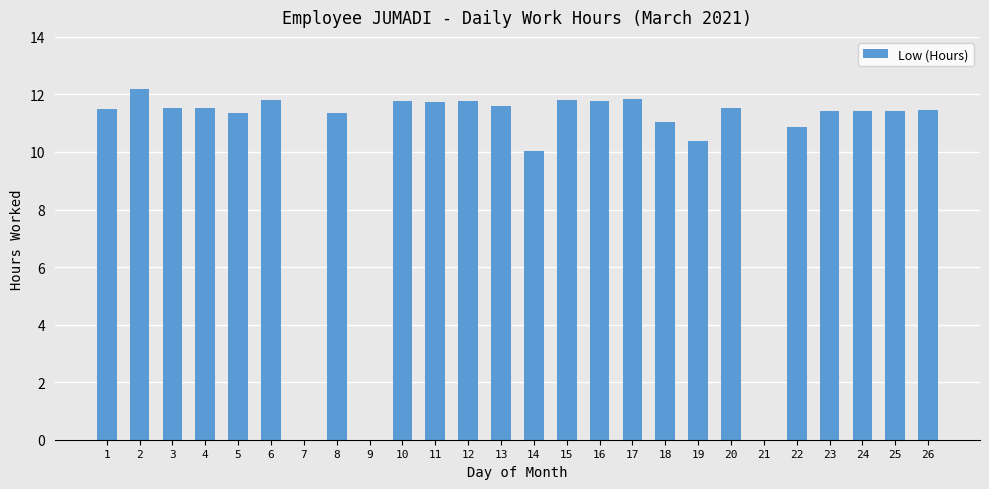

True or false: the data shows 2.7 at 11.

False